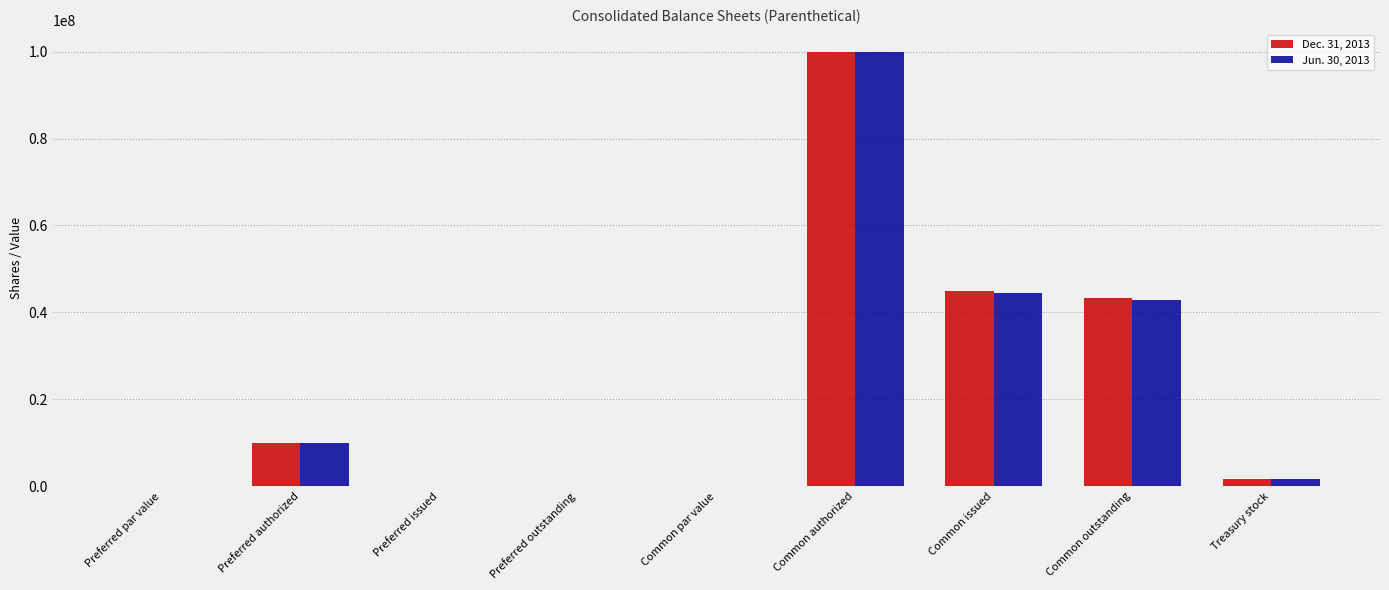

How many groups of bars are there?

9